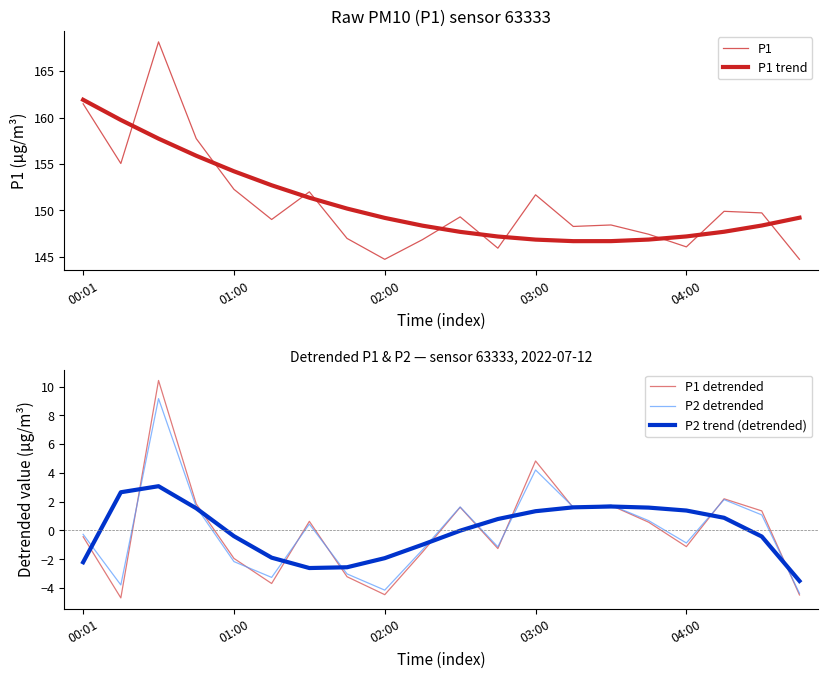

What are all the series names shown in the legend?

P1, P1 trend, P1 detrended, P2 detrended, P2 trend (detrended)